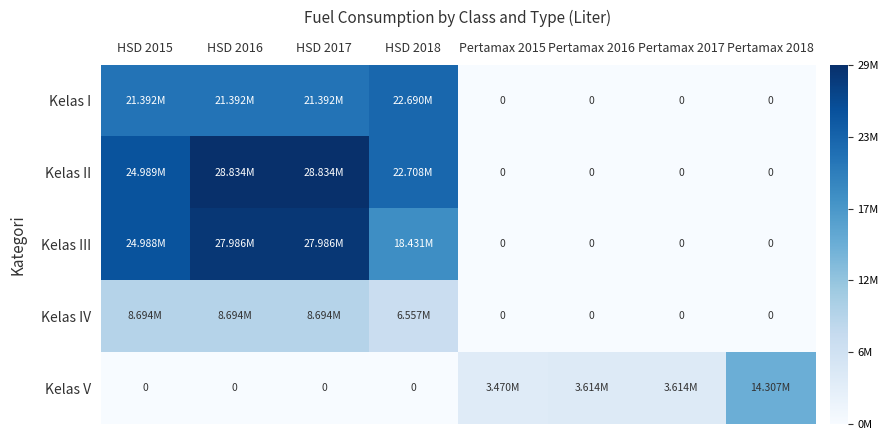

How many categories are shown in the chart?

8